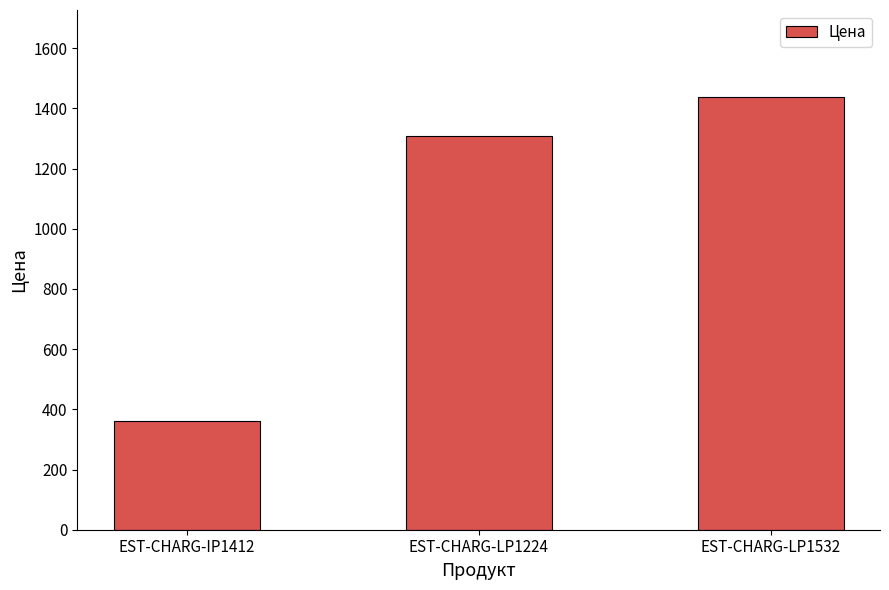

What is the sum of the values at EST-CHARG-IP1412 and EST-CHARG-LP1532?

1798.8